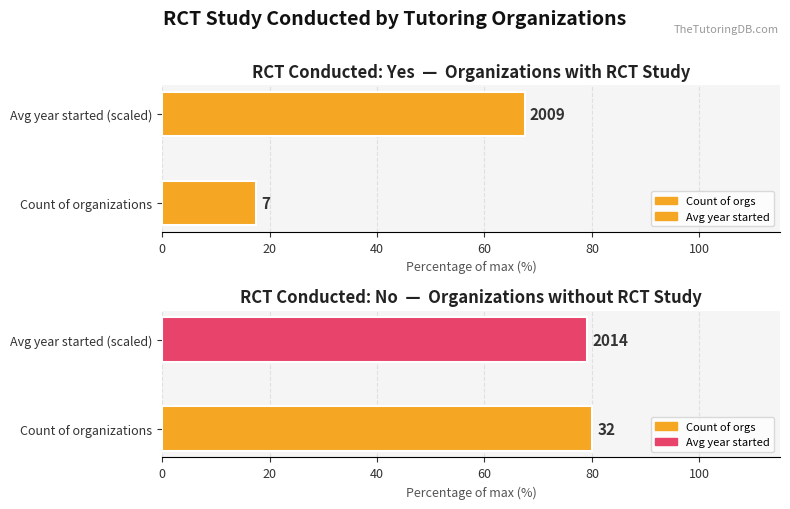

What value does the No series have at Avg year started (scaled)?

79.1